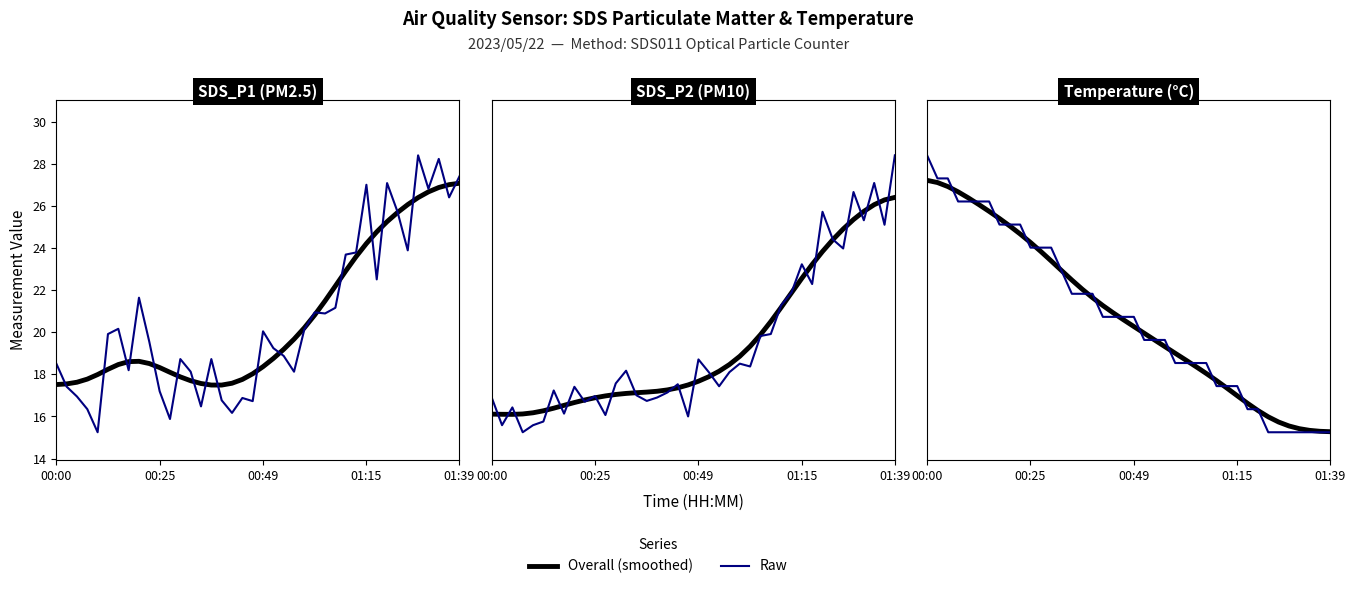

What position from the right is 01:15?

10